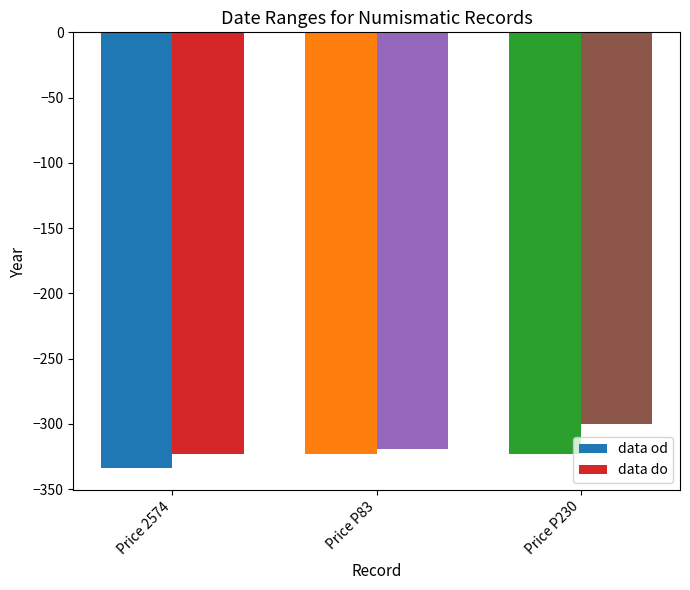

How many data do values are between -323 and -300?

3